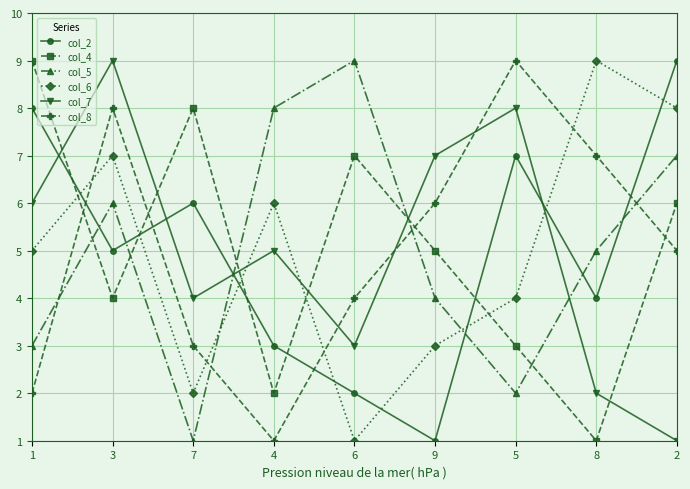

At which category does col_2 reach its first local valley?

3